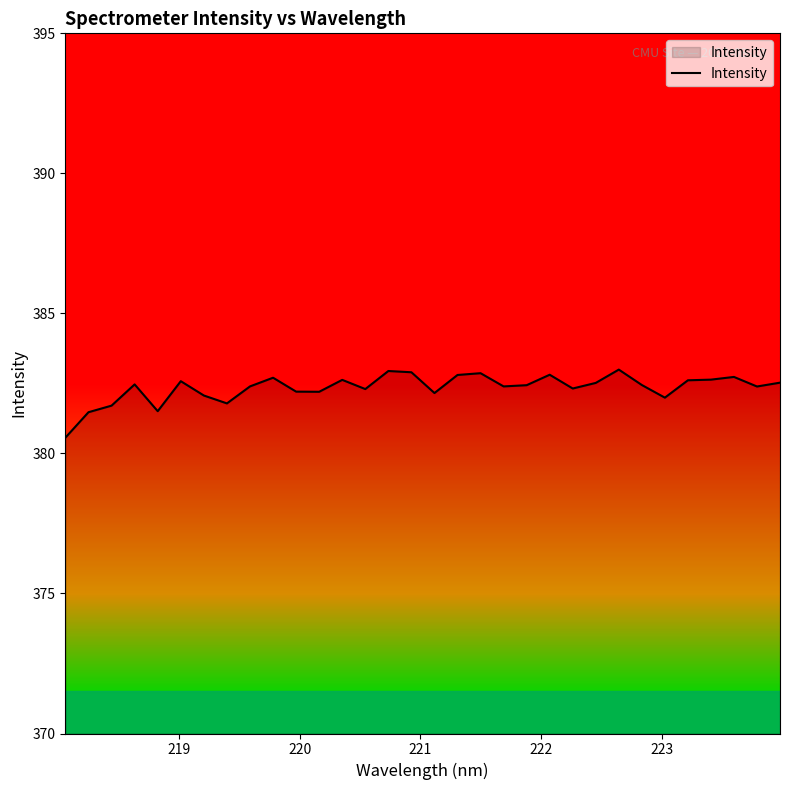

What is the smallest value displayed?

380.6